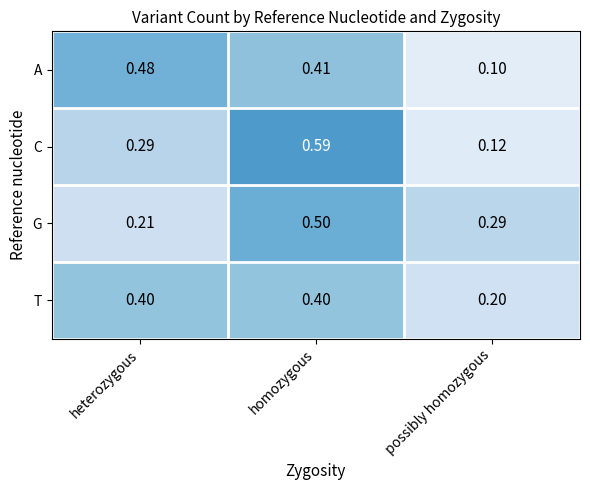

Between heterozygous and possibly homozygous, which series saw the biggest shift?

A